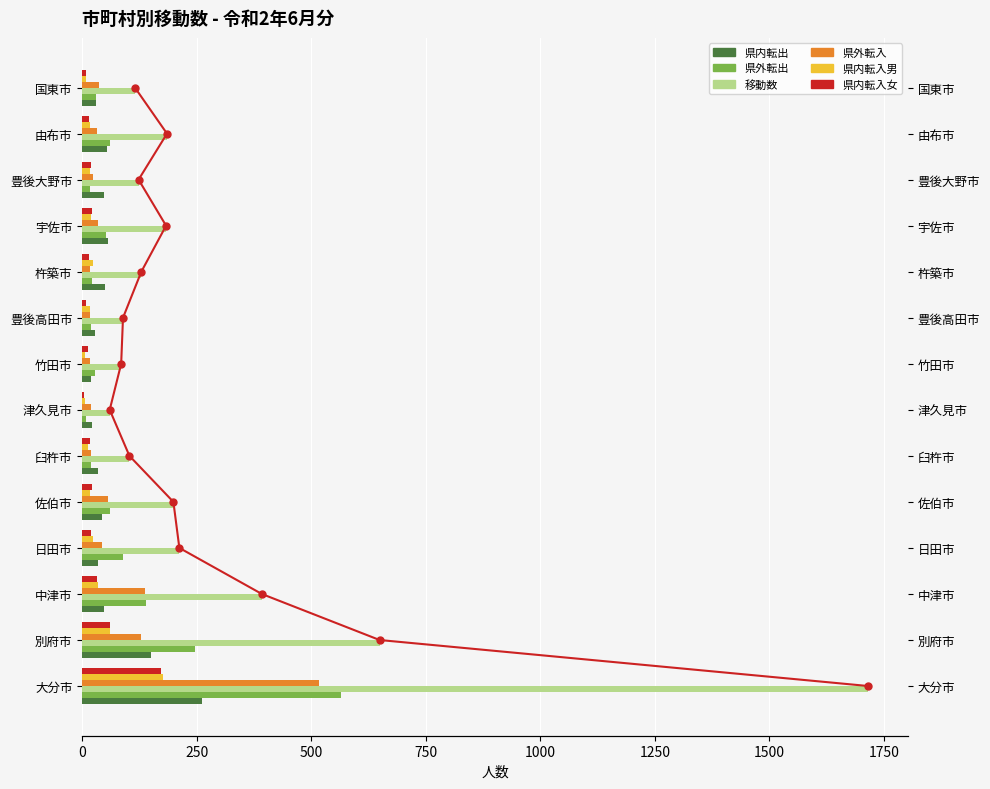

Is the value of 県内転出 at 別府市 greater than the value of 県外転入 at 佐伯市?

Yes